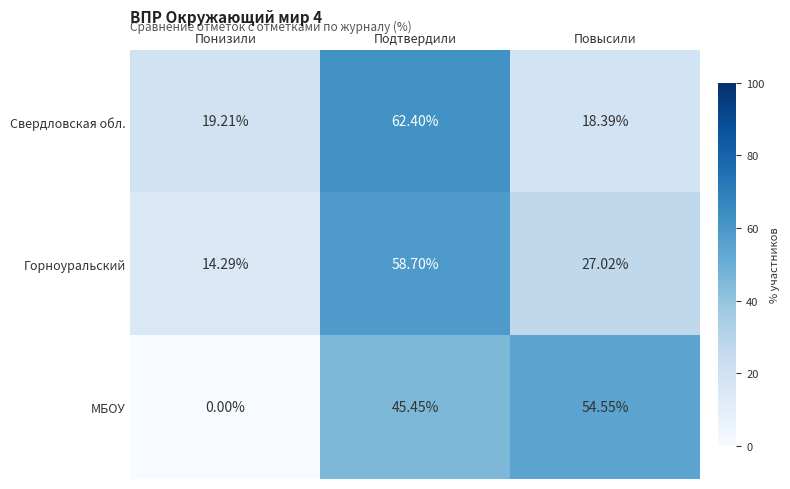

Between Подтвердили and Повысили, which series saw the biggest shift?

Свердловская обл.